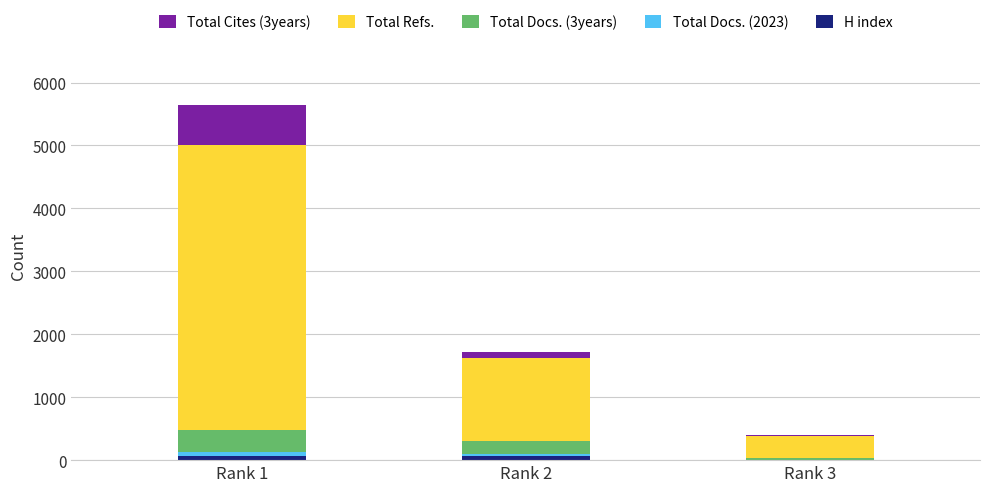

At which category is the sum across all series the highest?

Rank 1